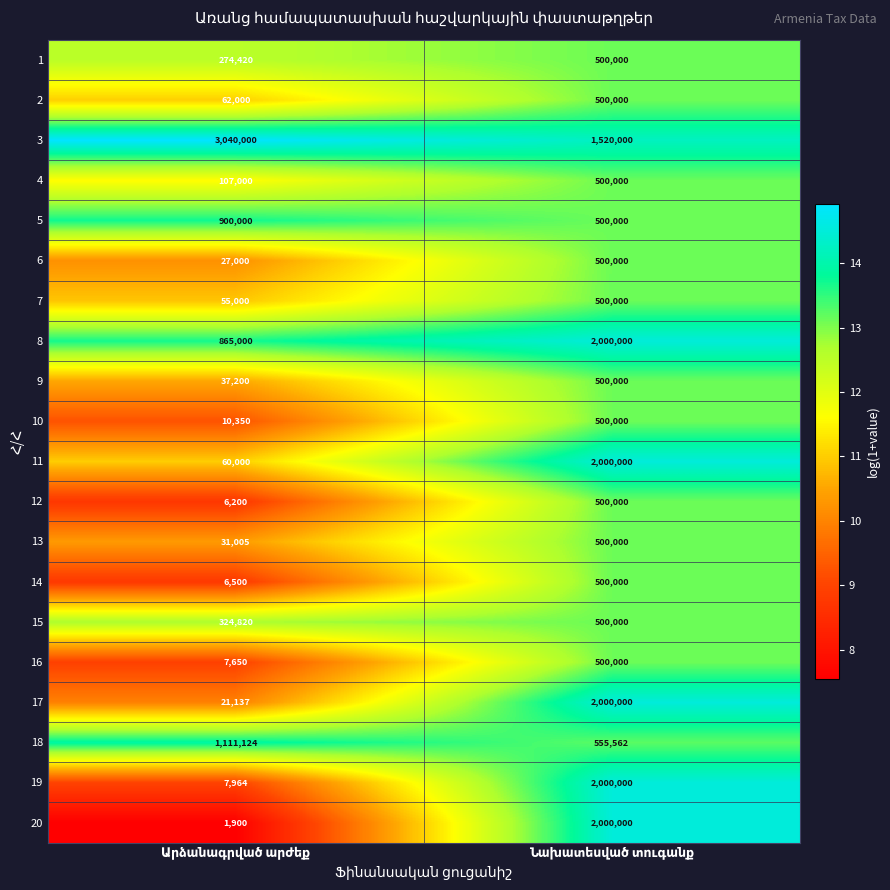

What is the minimum value shown in the chart?

1900